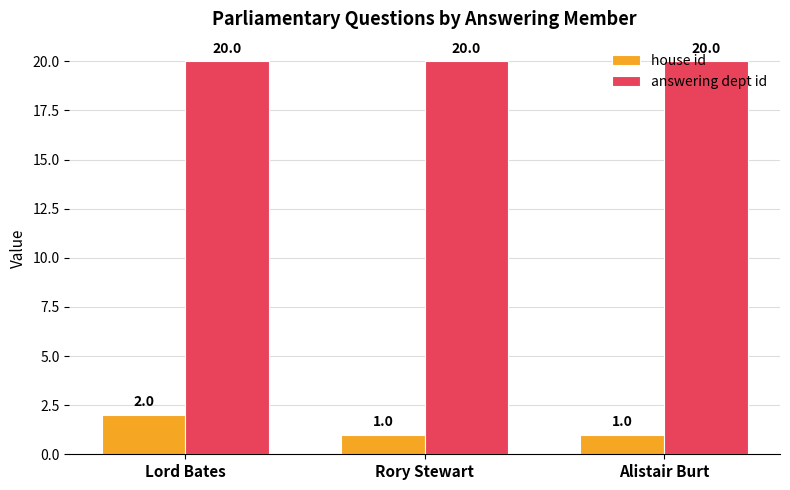

What is the label of the 3rd bar from the left?

Alistair Burt